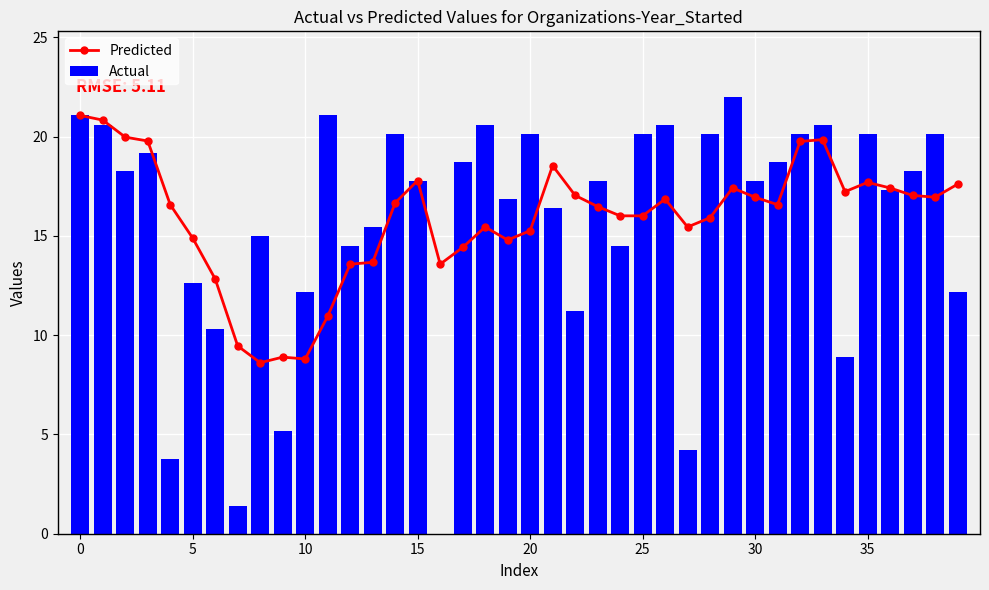

Which series has the largest total across all categories?

Predicted